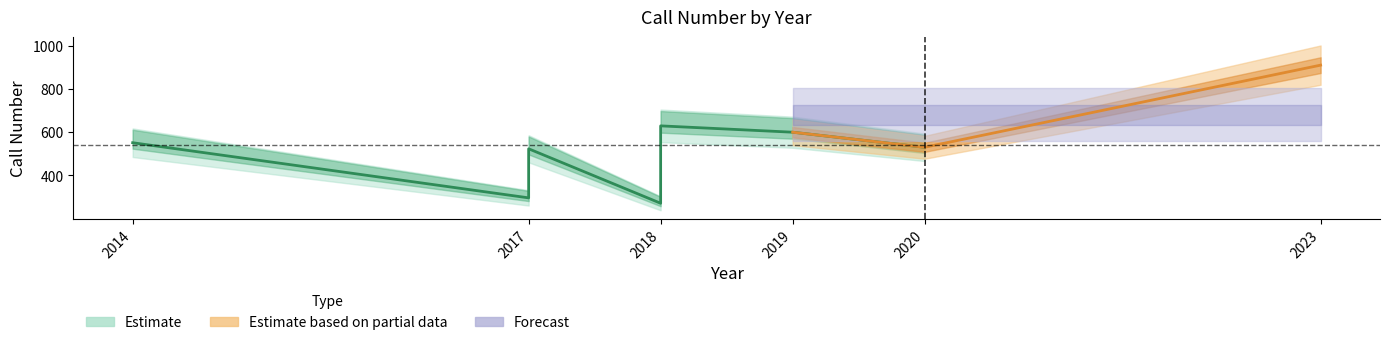

How many interior local peaks (higher than both neighbors) does the data have?

2